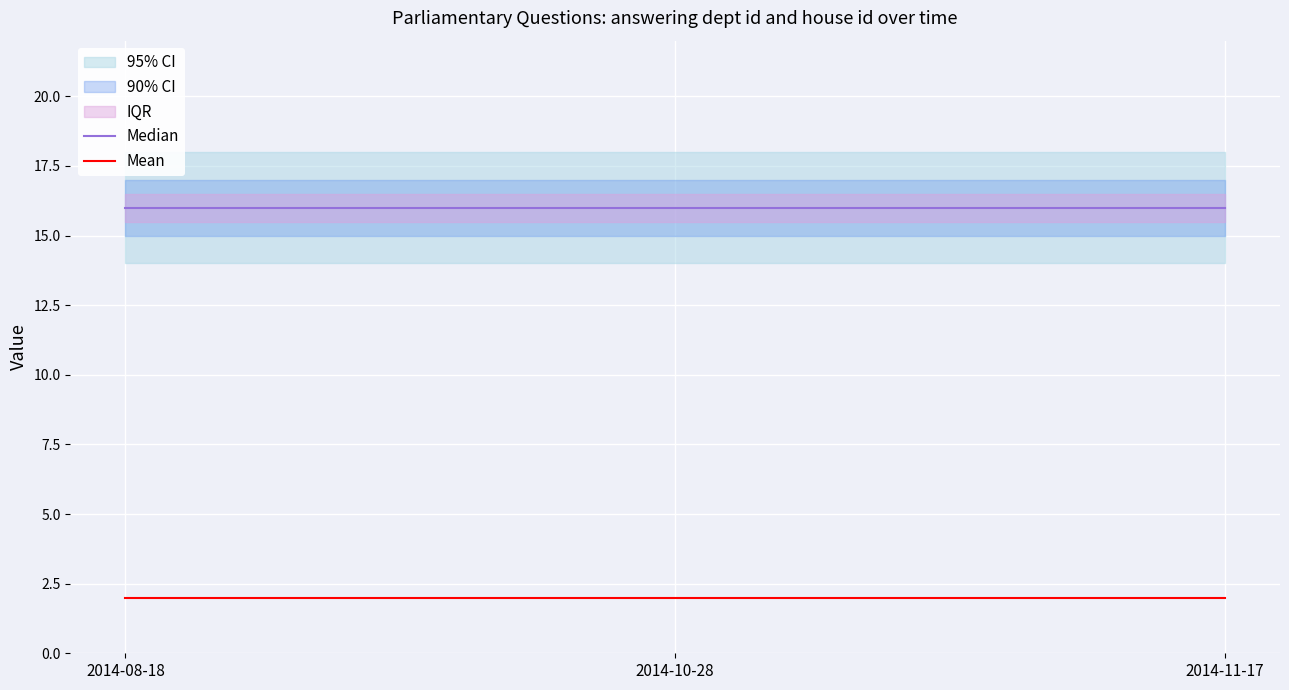

What is the sum of all Mean values?

6